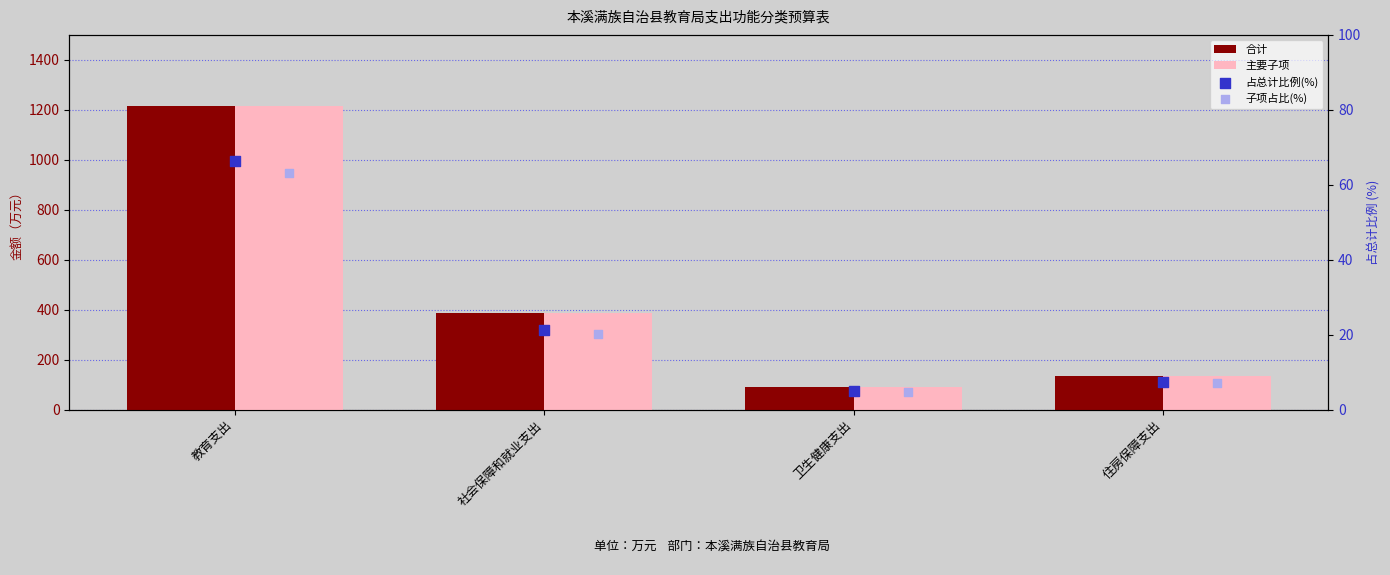

What are all the series names shown in the legend?

合计, 主要子项, 占总计比例(%), 子项占比(%)